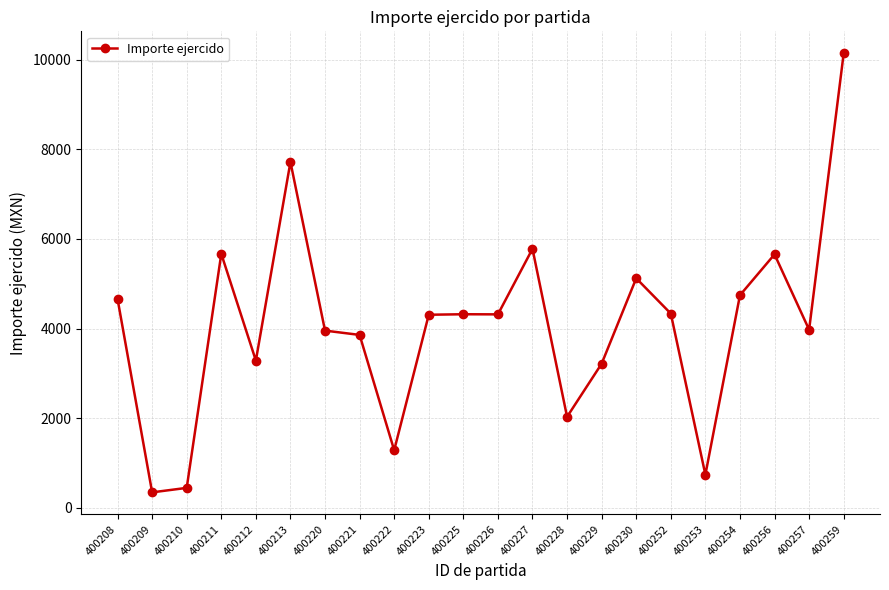

At which label does the data first exceed 4315?

400208